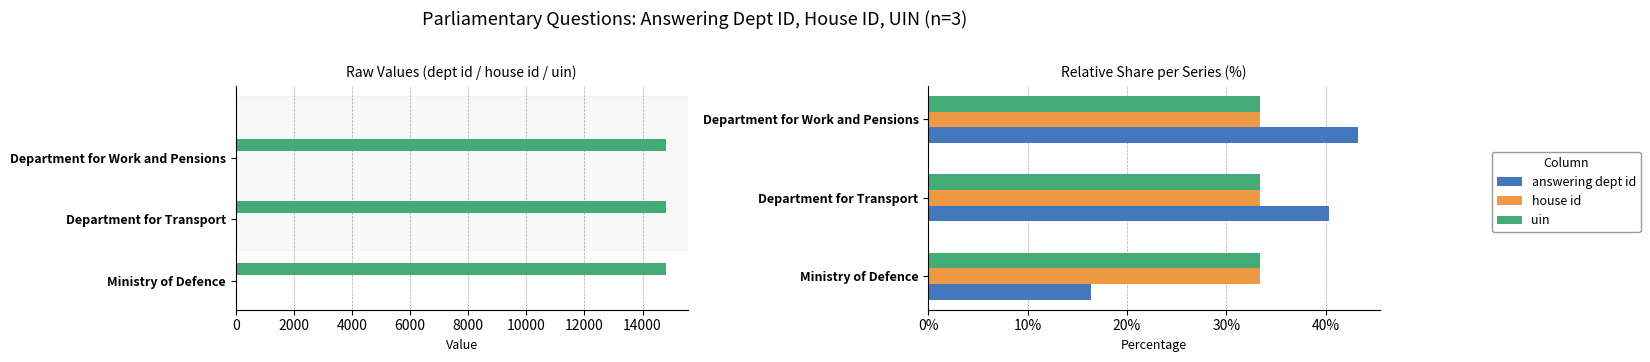

What is the maximum value for house id?

0.2